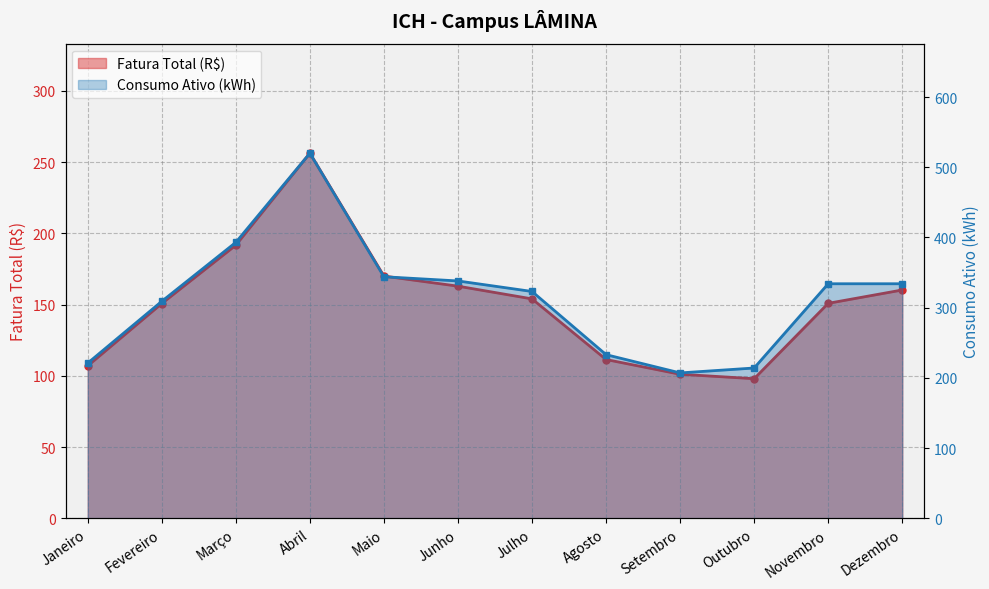

Rank the series by their maximum value, from lowest to highest.

Fatura Total (R$), Consumo Ativo (kWh)